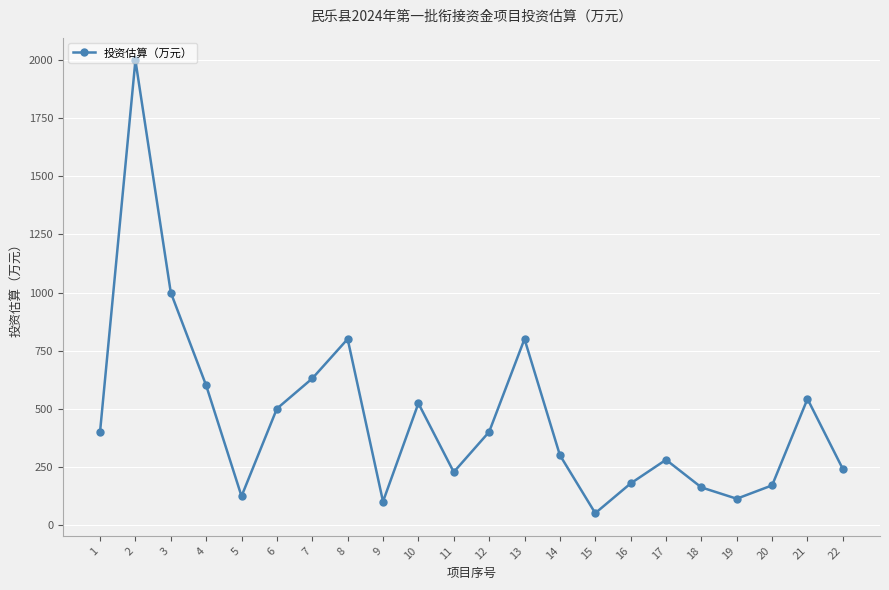

Is it true that the value at 7 is 930.3?

False